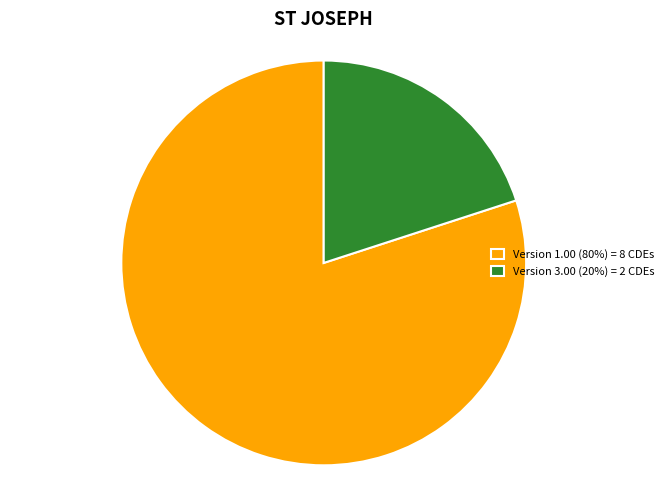

What is the ratio of the value at Version 1.00 (80%) = 8 CDEs to the value at Version 3.00 (20%) = 2 CDEs?

4.0